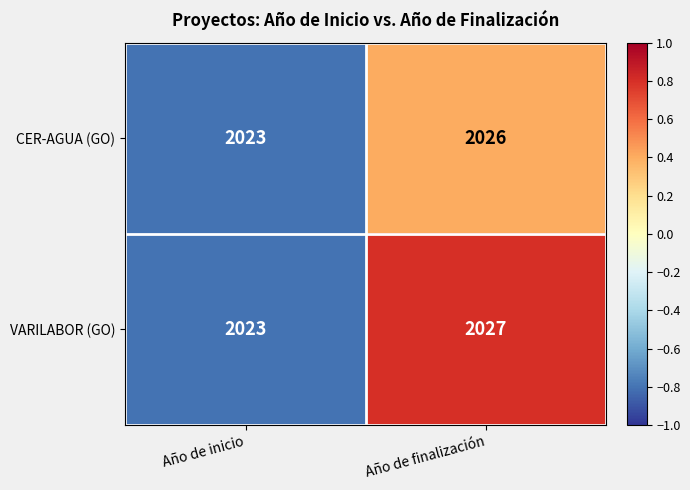

At which label does CER-AGUA (GO) reach its minimum?

Año de inicio